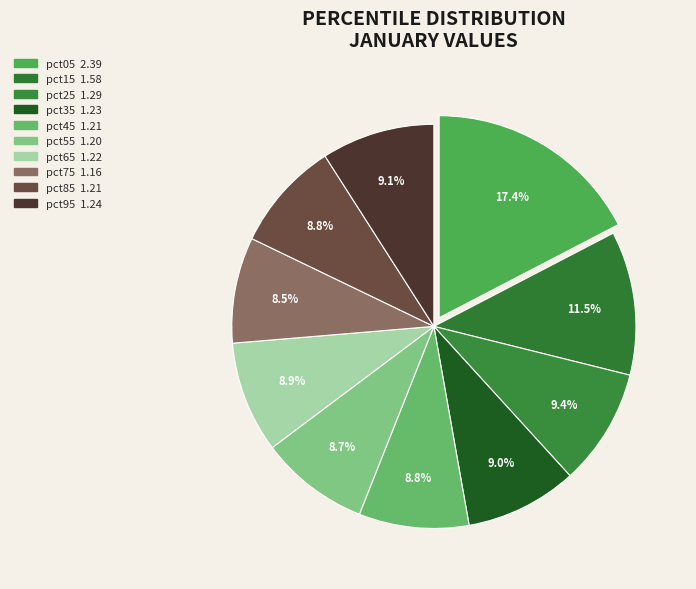

True or false: pct25 accounts for 23% of the total.

False